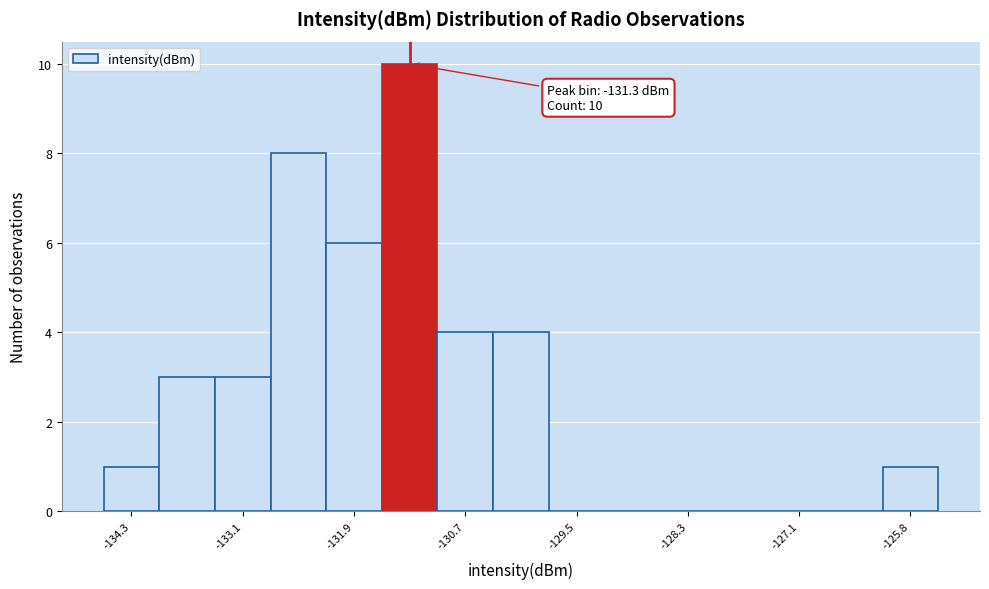

Around what value on the x-axis is the tallest bar? Give the approximate position of its centre, as read against the axis.

-131.2